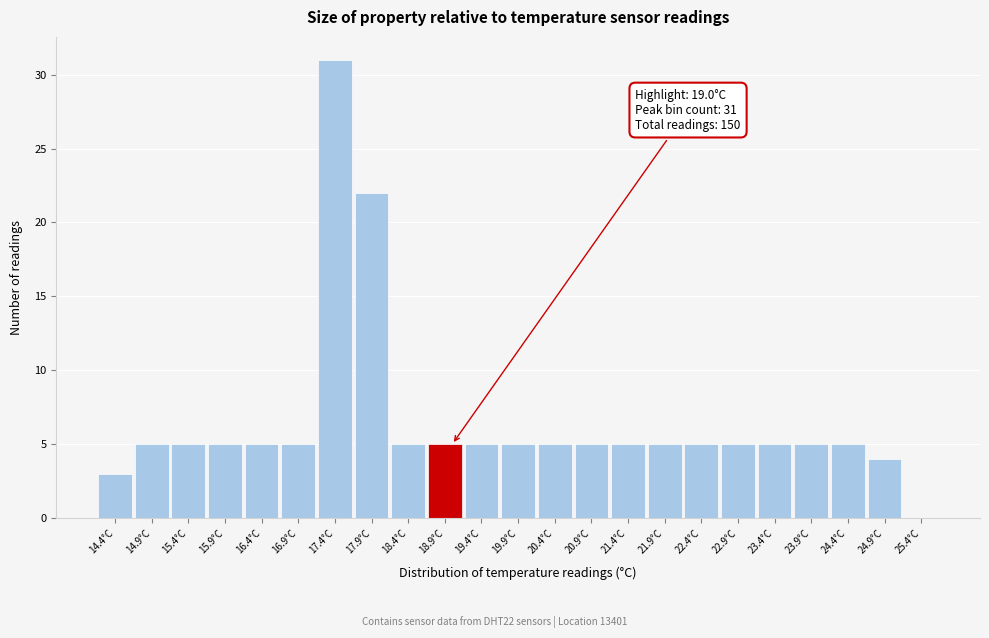

Over which range of the x-axis is the bar tallest?

17.15 to 17.65